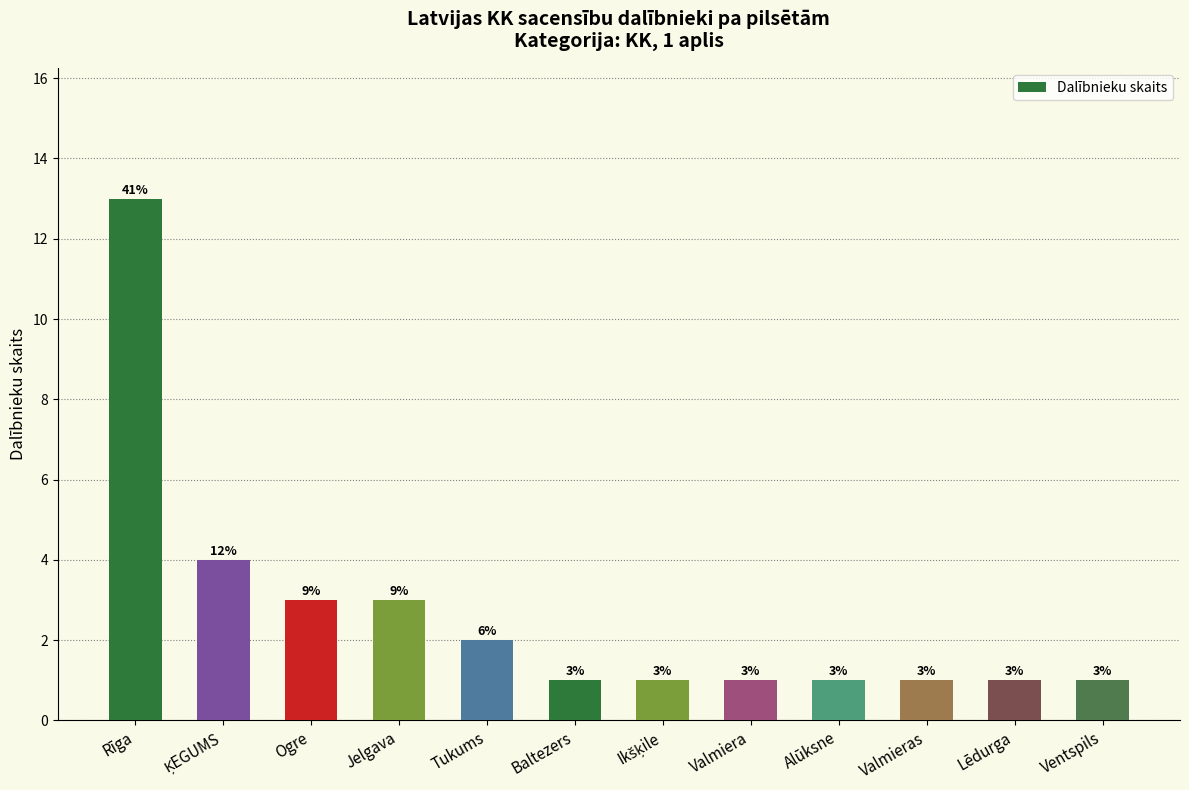

How many bars are there in total?

12